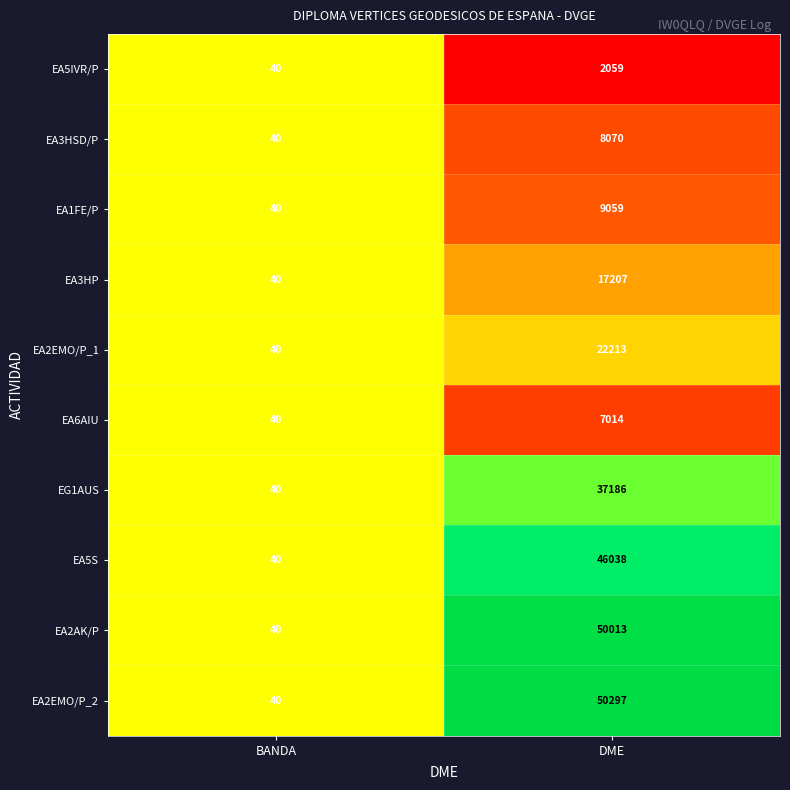

What is the average value of the EA6AIU series?

3527